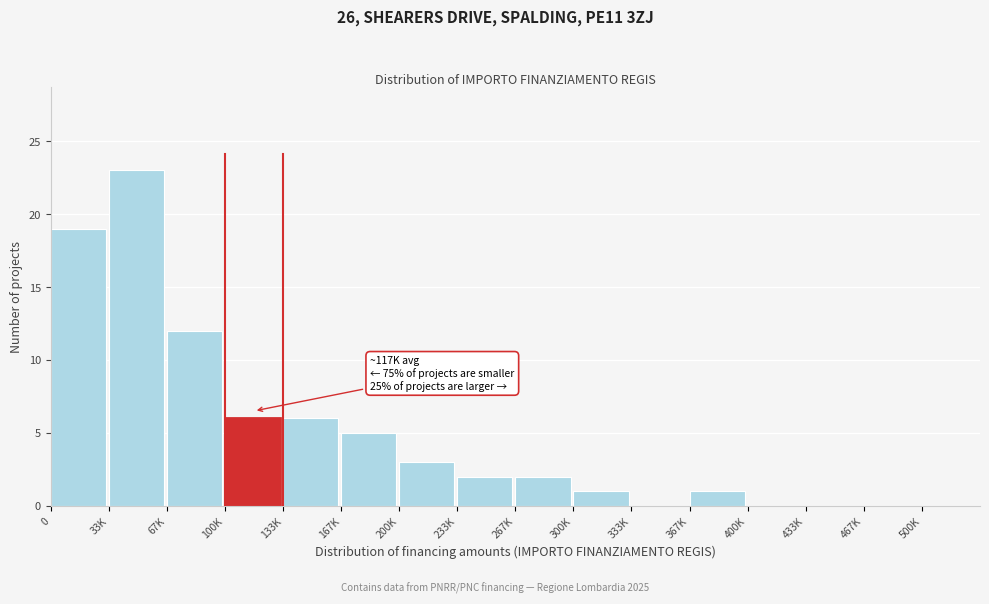

Reading right to left, transcribe all the data shown in this chart.

500K=0	467K=0	433K=0	400K=0	367K=1	333K=0	300K=1	267K=2	233K=2	200K=3	167K=5	133K=6	100K=6	67K=12	33K=23	0=19